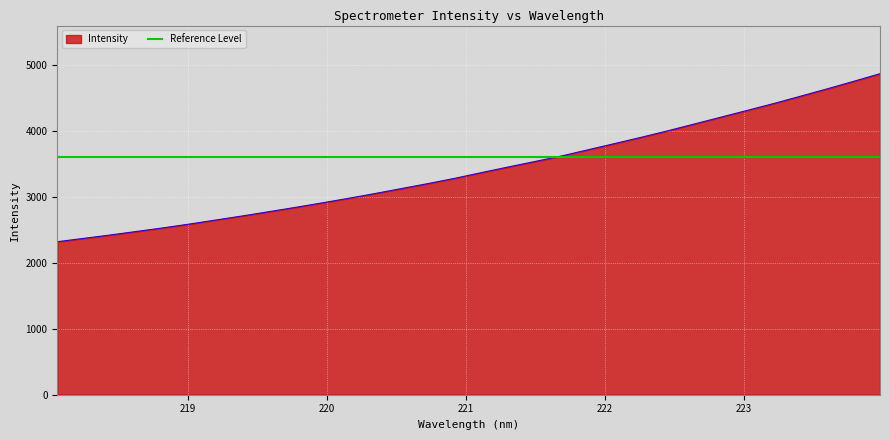

Approximately how many times larger is the value at 220.5444 compared to 221.4993?

0.9